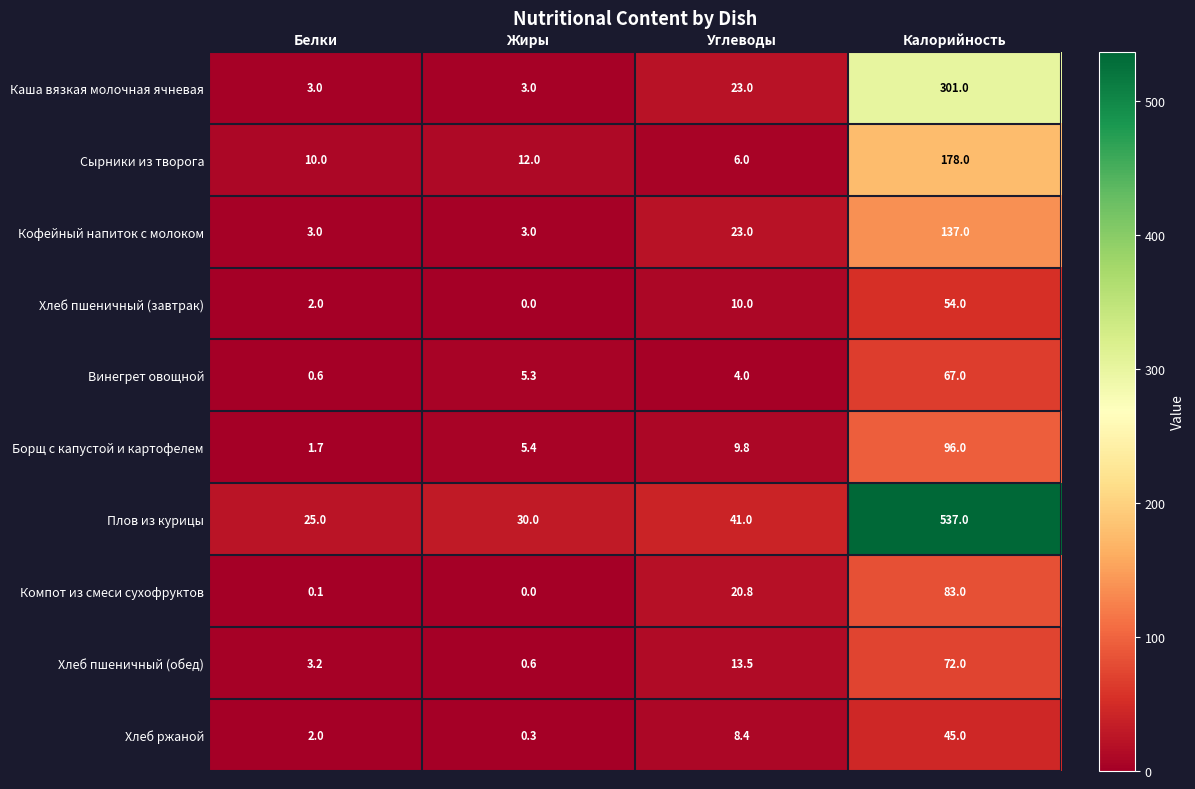

What is the total value across all series at Белки?

50.6